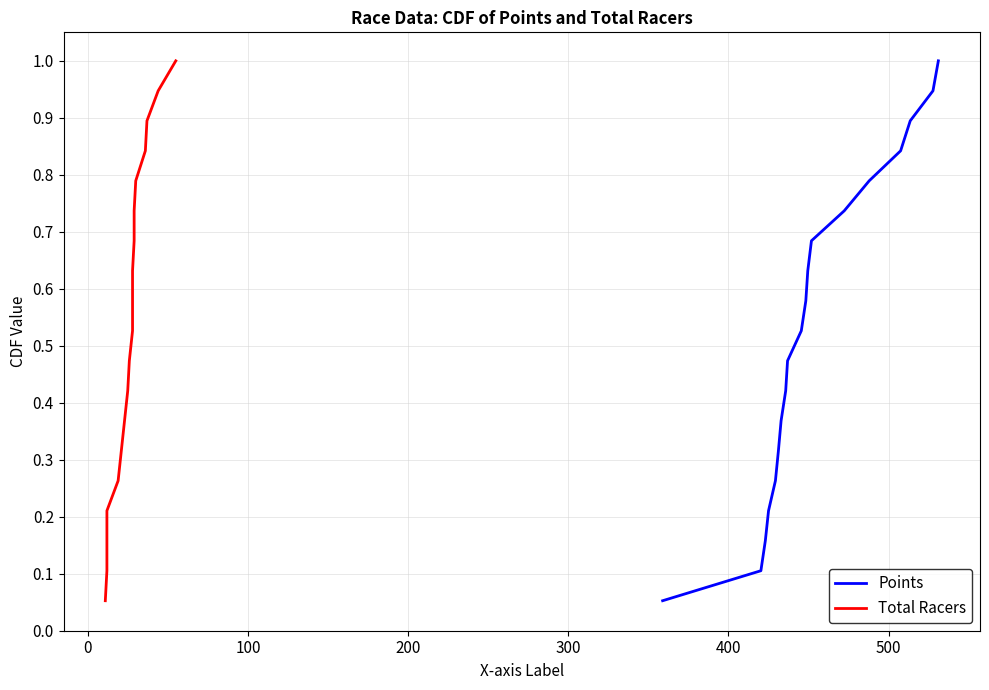

What is the maximum value for Points?

1.0